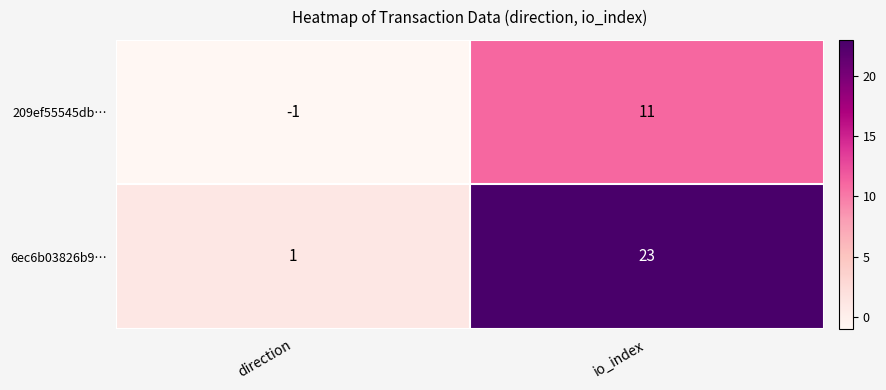

What is the total value across all series at io_index?

34